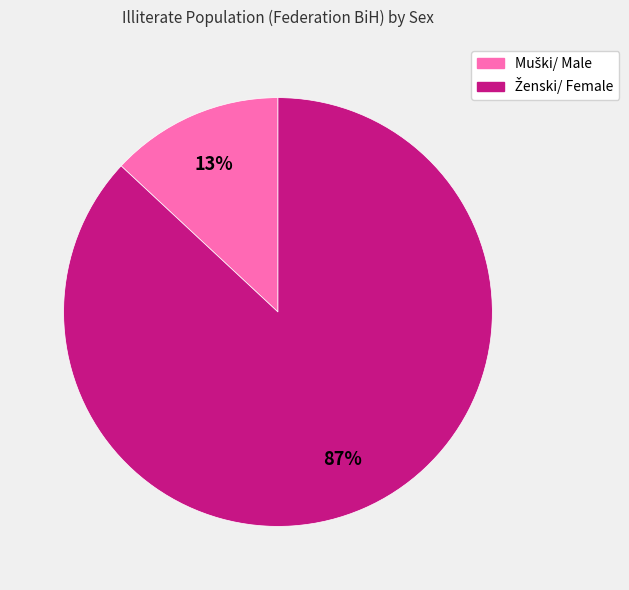

Does any single category account for the majority?

Yes